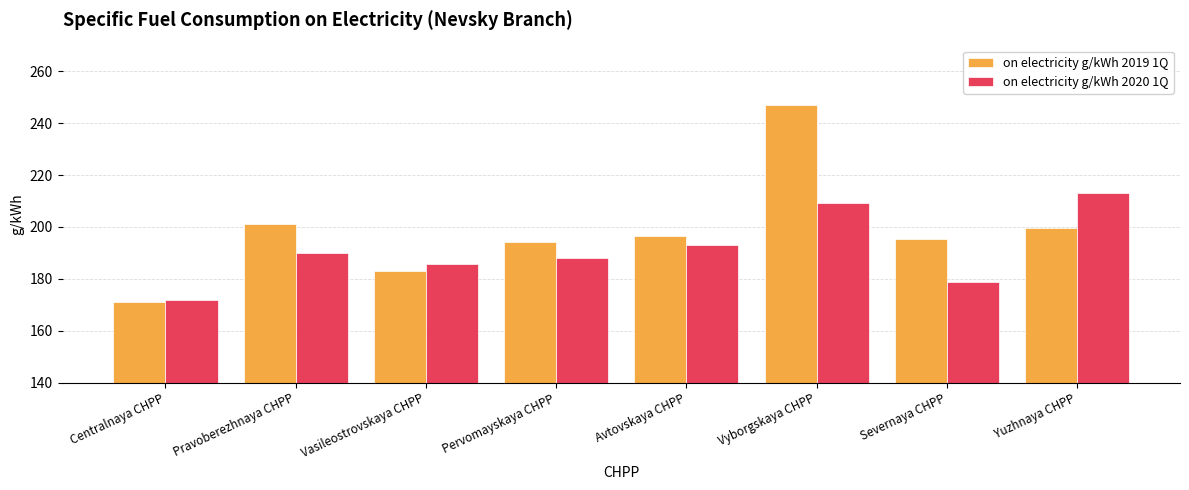

How many values in the on electricity g/kWh 2020 1Q series exceed 189?

4